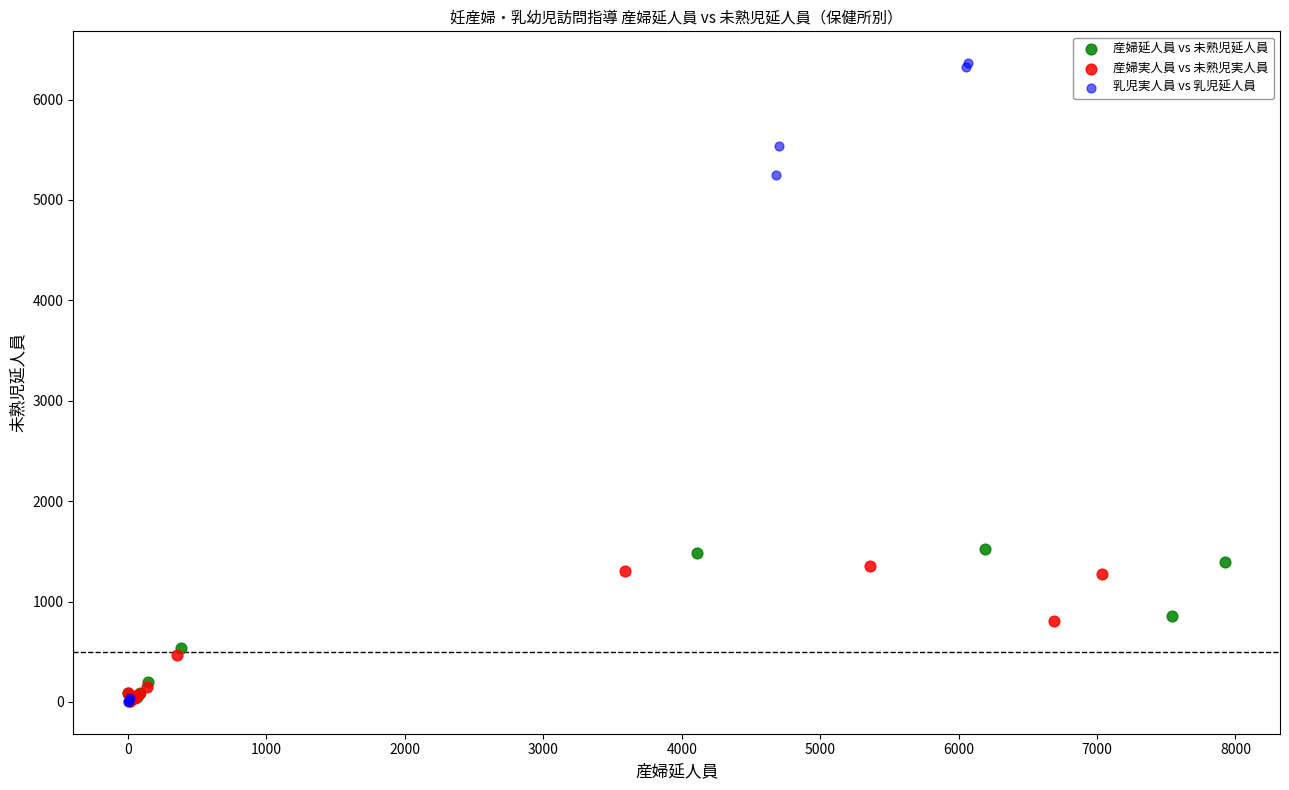

Which series has the largest Y range (max minus min)?

乳児実人員 vs 乳児延人員